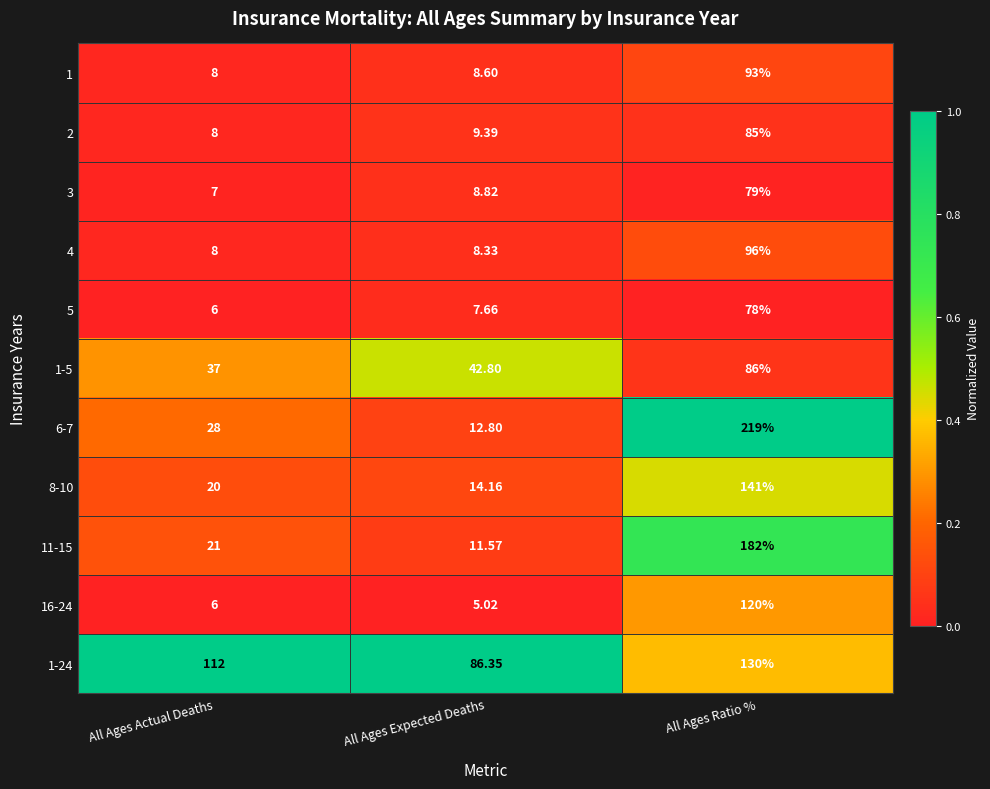

Is the value of 1-24 at All Ages Expected Deaths greater than the value of 3 at All Ages Ratio %?

Yes